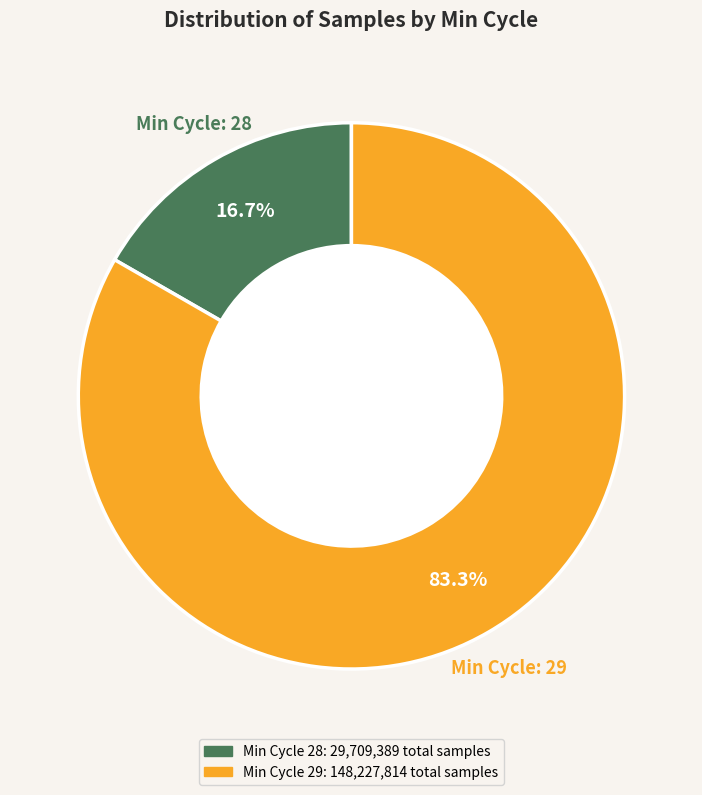

Is there any slice that represents more than half of the pie?

Yes